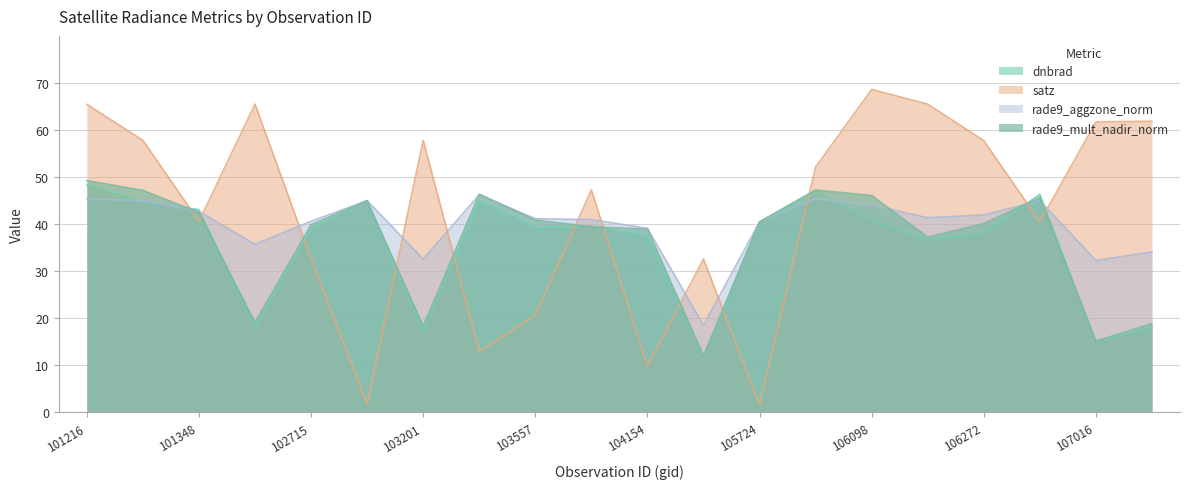

At which label does rade9_aggzone_norm first exceed 41?

101216